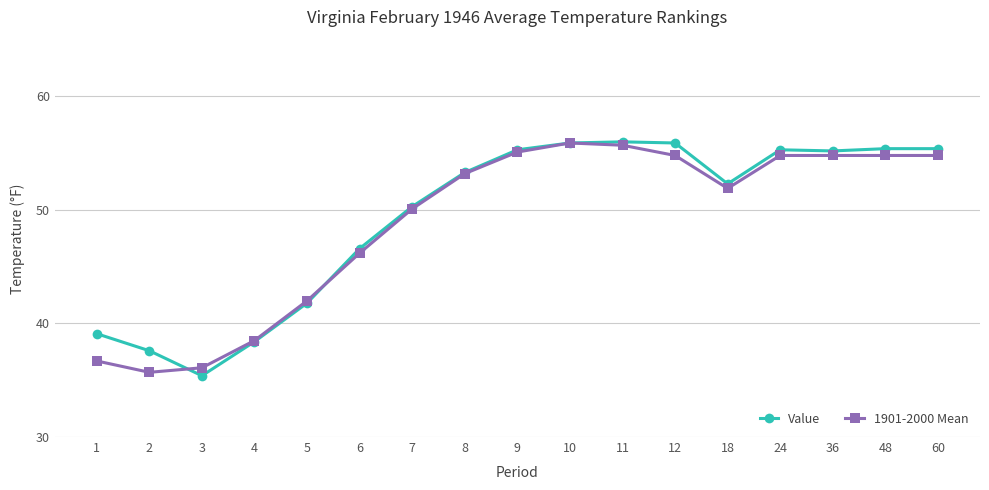

True or false: Value has a value of 41.8 at 5.

True